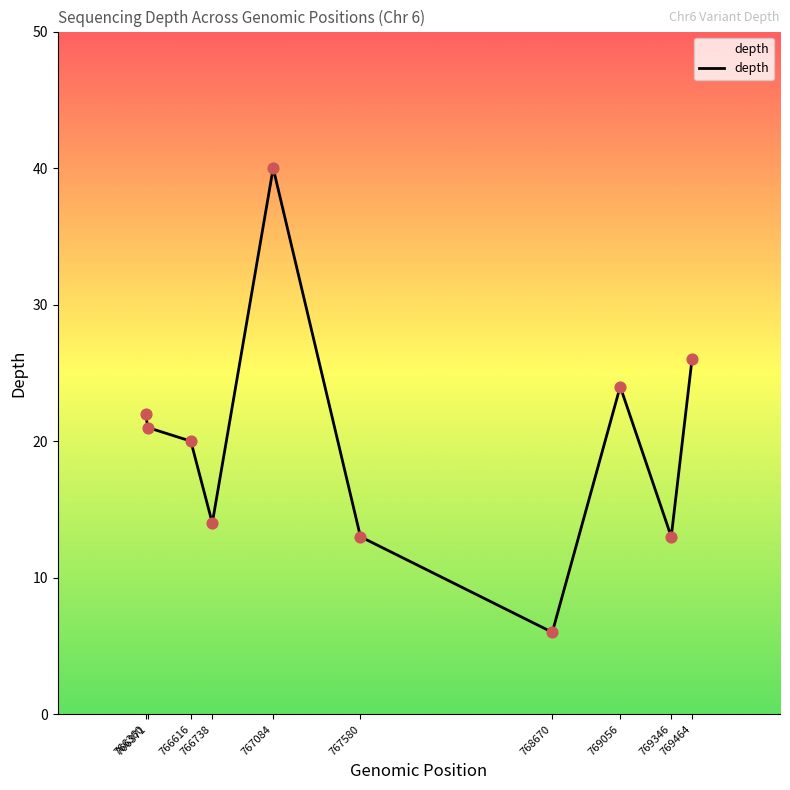

Which has a higher value, 769346 or 766360?

766360